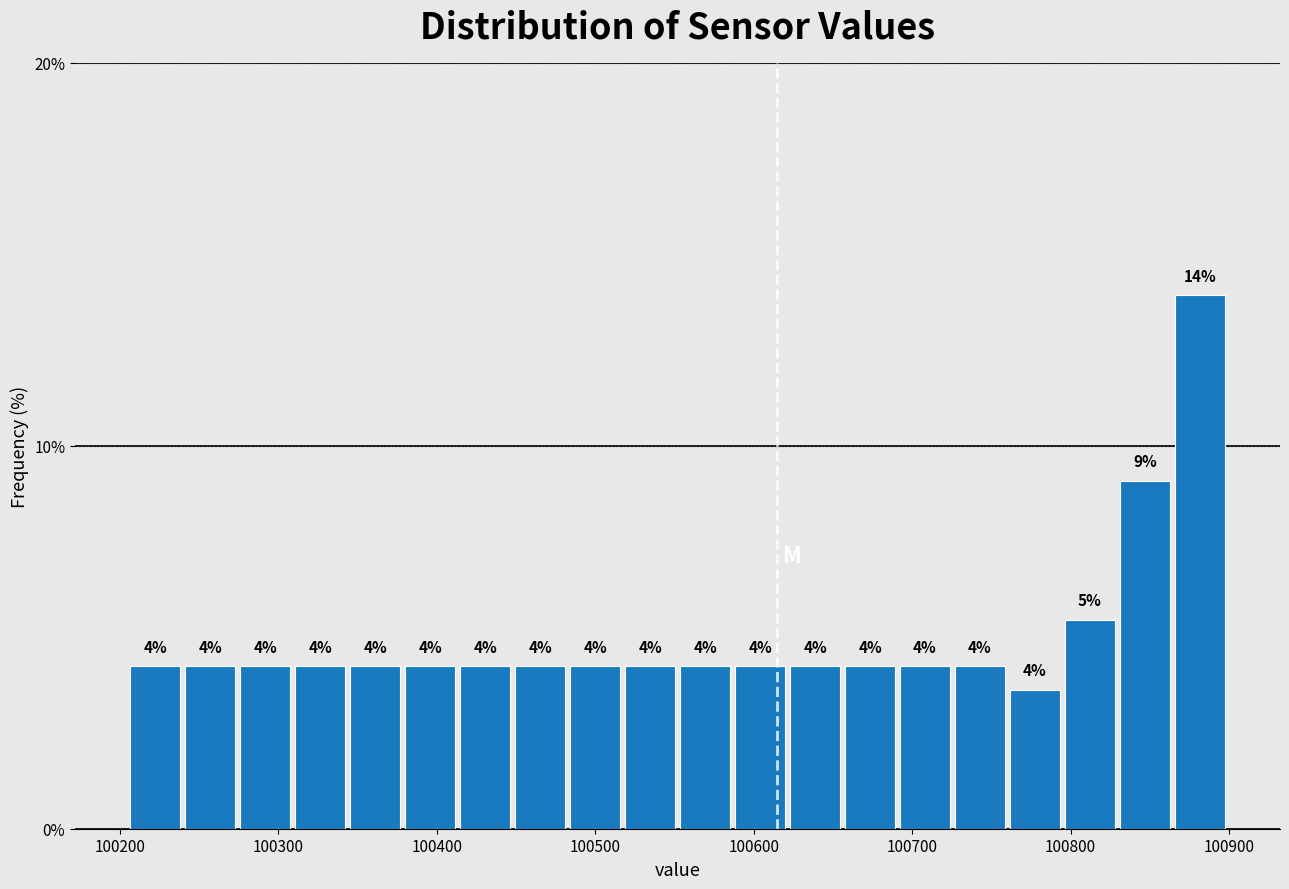

Around what value on the x-axis is the tallest bar? Give the approximate position of its centre, as read against the axis.

100880